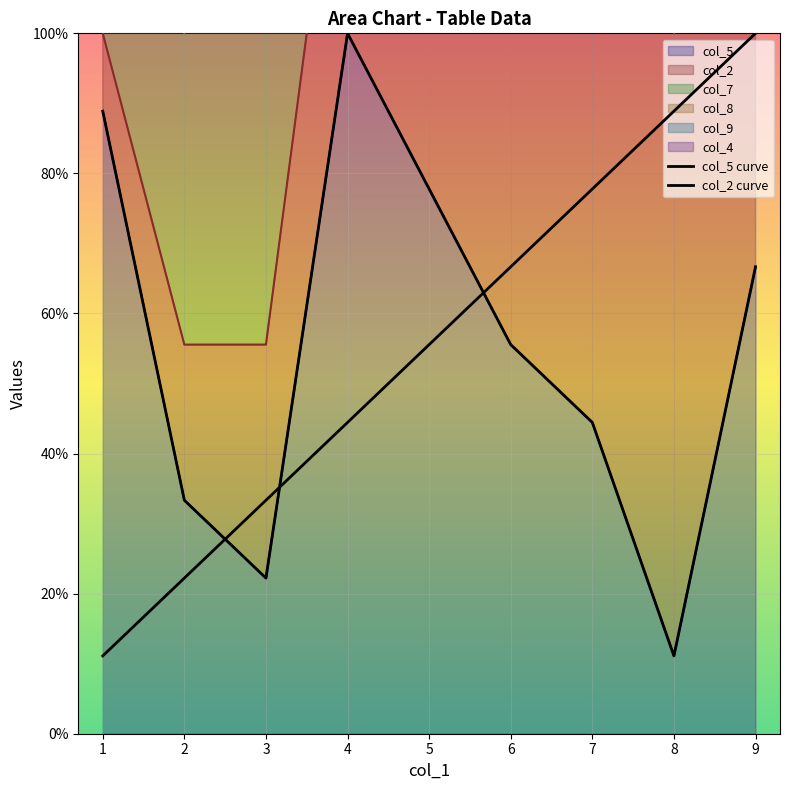

At which category is the sum across all series the highest?

9